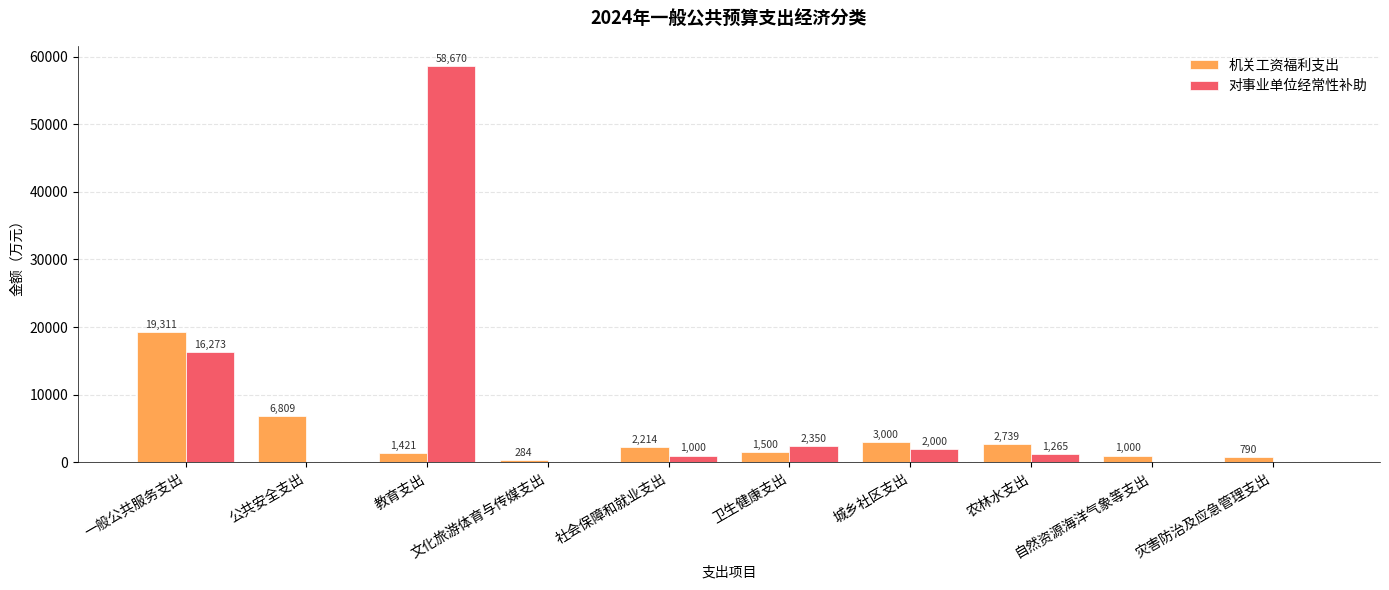

Are the bars horizontal?

No